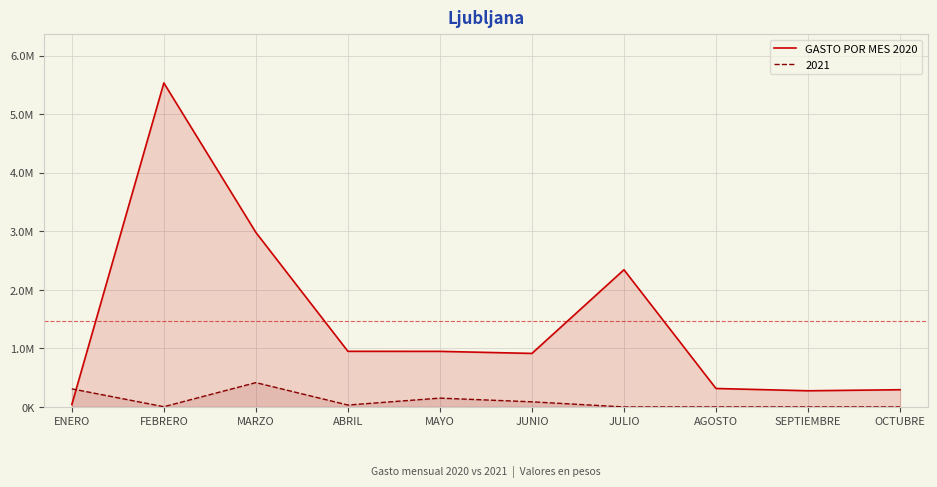

What value does the data have at MAYO?

949111.5